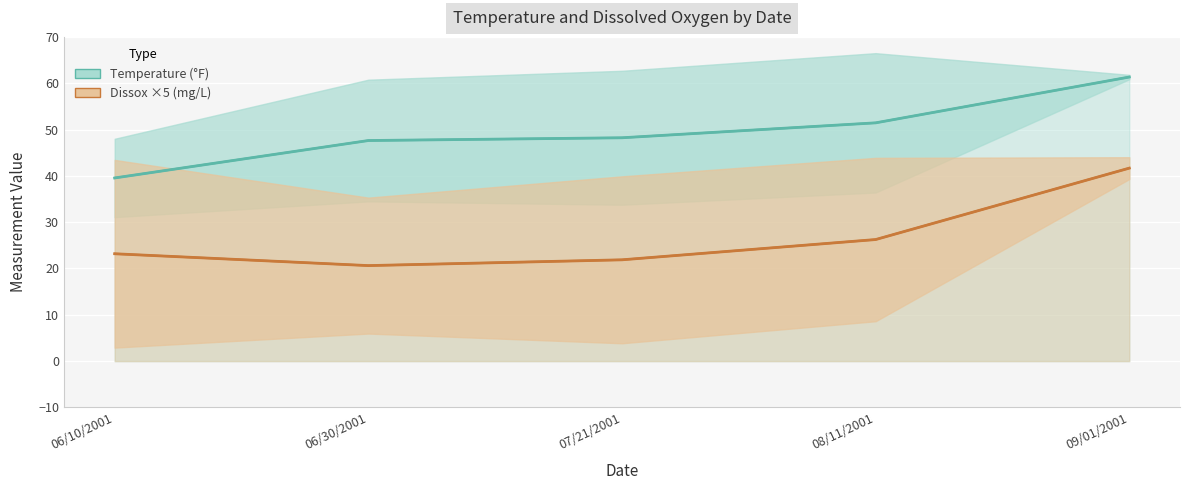

True or false: Temperature and Temperature (°F) cross at least once.

False